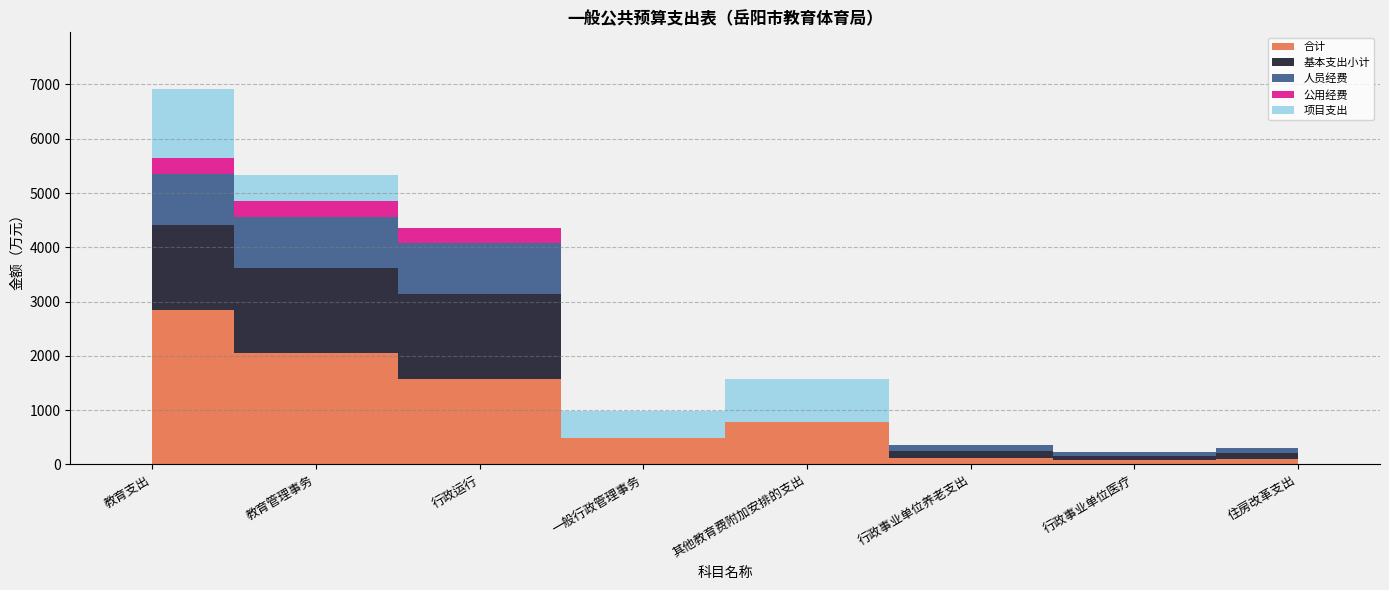

Reading right to left, extract all data points from this chart.

合计: 住房改革支出=103.6	行政事业单位医疗=73.8	行政事业单位养老支出=121.0	其他教育费附加安排的支出=791.0	一般行政管理事务=488.9	行政运行=1568.6	教育管理事务=2057.5	教育支出=2848.5
基本支出小计: 住房改革支出=103.6	行政事业单位医疗=73.8	行政事业单位养老支出=121.0	其他教育费附加安排的支出=0.0	一般行政管理事务=0.0	行政运行=1568.6	教育管理事务=1568.6	教育支出=1568.6
人员经费: 住房改革支出=103.6	行政事业单位医疗=73.8	行政事业单位养老支出=108.3	其他教育费附加安排的支出=0.0	一般行政管理事务=0.0	行政运行=939.4	教育管理事务=939.4	教育支出=939.4
公用经费: 住房改革支出=0.0	行政事业单位医疗=0.0	行政事业单位养老支出=0.0	其他教育费附加安排的支出=0.0	一般行政管理事务=0.0	行政运行=284.6	教育管理事务=284.6	教育支出=284.6
项目支出: 住房改革支出=0.0	行政事业单位医疗=0.0	行政事业单位养老支出=0.0	其他教育费附加安排的支出=791.0	一般行政管理事务=488.9	行政运行=0.0	教育管理事务=488.9	教育支出=1279.9